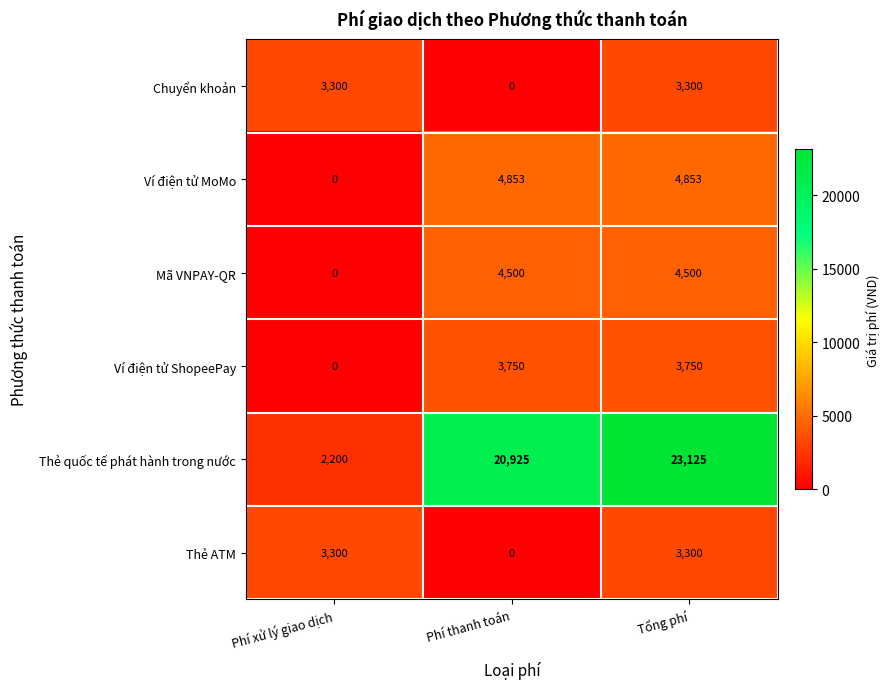

The Mã VNPAY-QR series shows 4500 at Phí thanh toán. True or false?

True